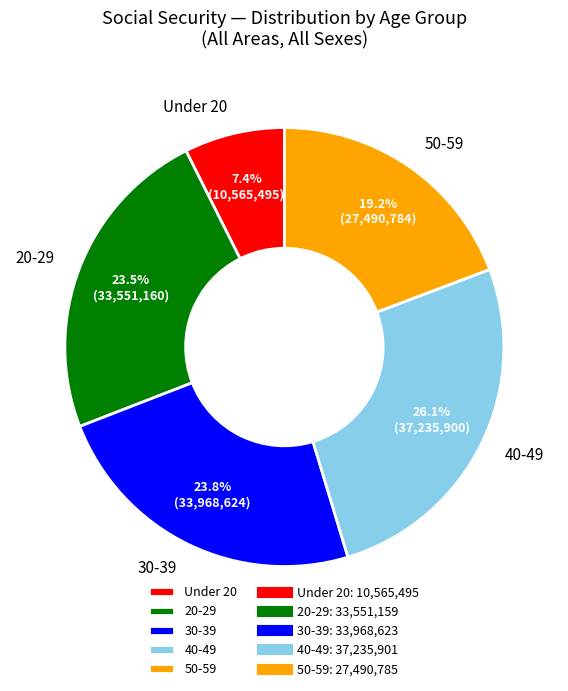

Does 20-29 represent more than half of the total?

No